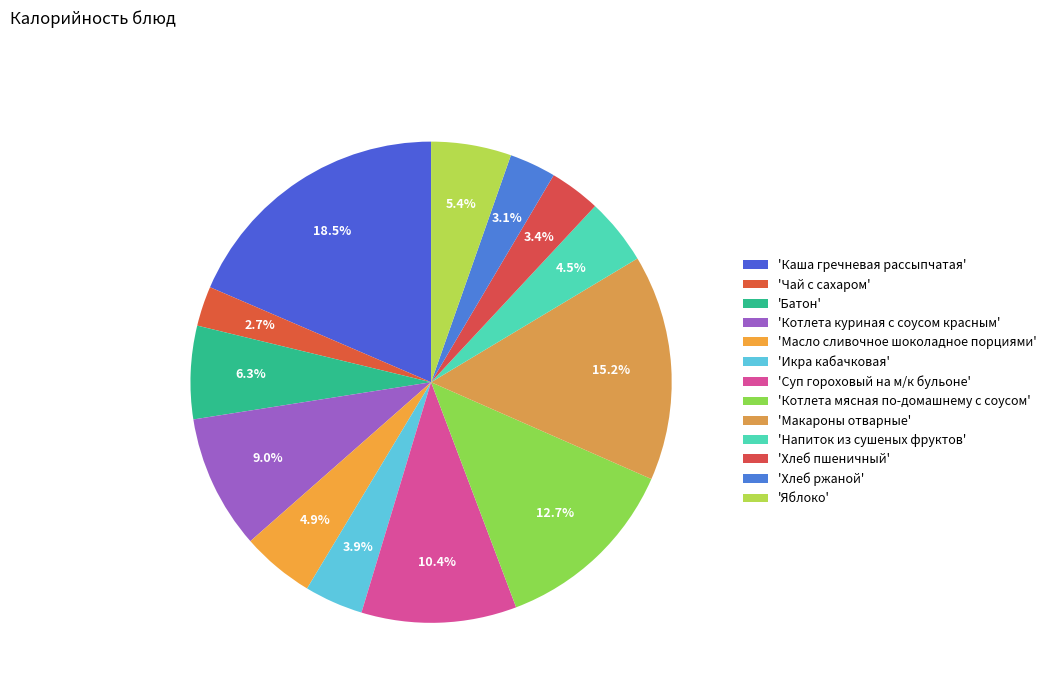

How many segments does this pie chart have?

13